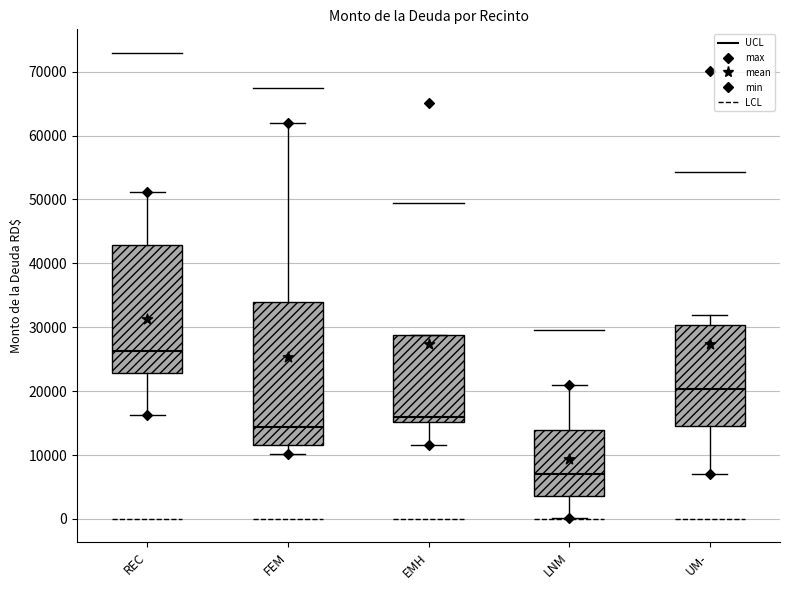

Reading left to right, transcribe this box plot: for each box, give where its median line is, the range the box spans, and where its two whiskers end, as read against the y-axis. The values are not printed on the chart, so give them approximately, as read against the axis.

REC: median 26000, box 23000 to 43000, whiskers 16000 to 51000
FEM: median 14000, box 12000 to 34000, whiskers 10000 to 62000
EMH: median 16000, box 15000 to 29000, whiskers 12000 to 29000
LNM: median 7000, box 4000 to 14000, whiskers 0 to 21000
UM-: median 20000, box 14000 to 30000, whiskers 7000 to 32000